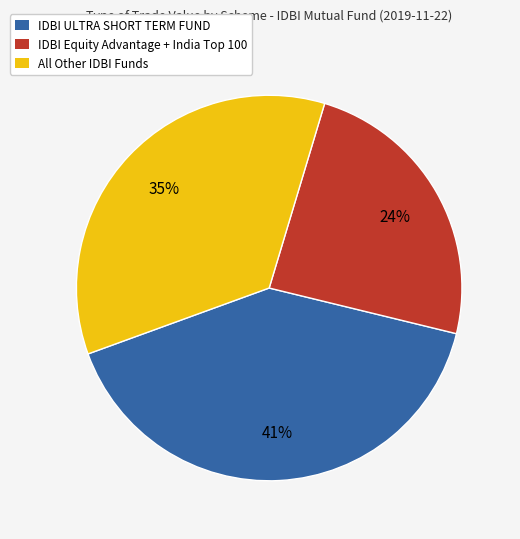

Is there a majority slice in this chart?

No